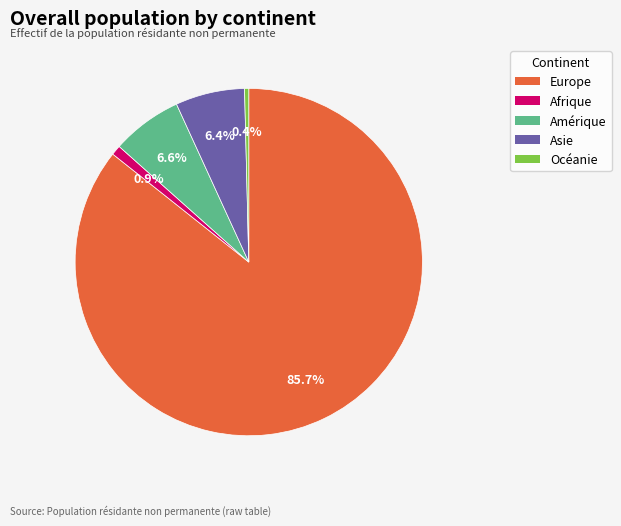

Combined, do Asie and Afrique account for over 50%?

No